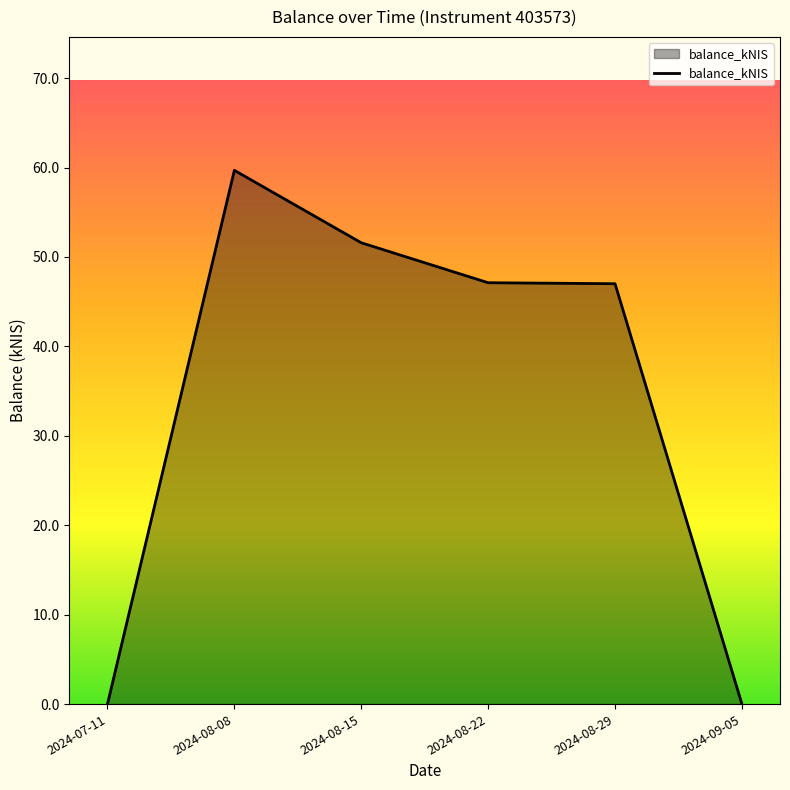

Where is the first local maximum?

2024-08-08